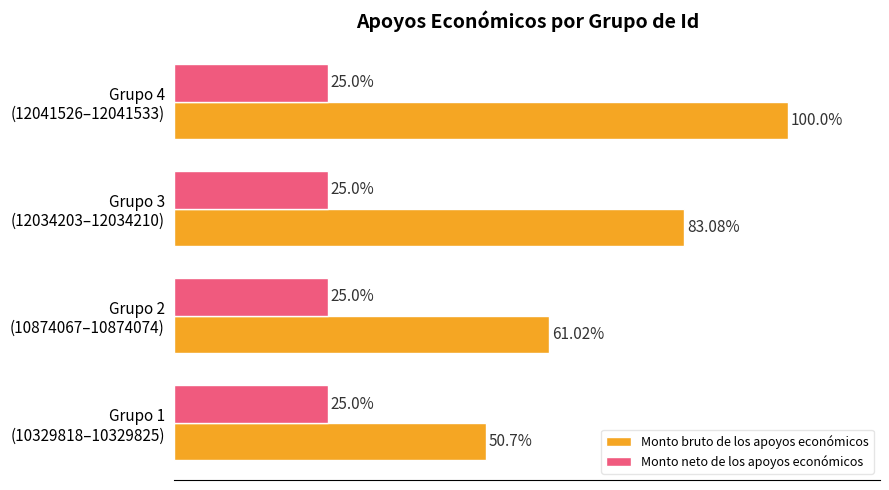

Rank the series by their maximum value, from lowest to highest.

Monto neto de los apoyos económicos, Monto bruto de los apoyos económicos